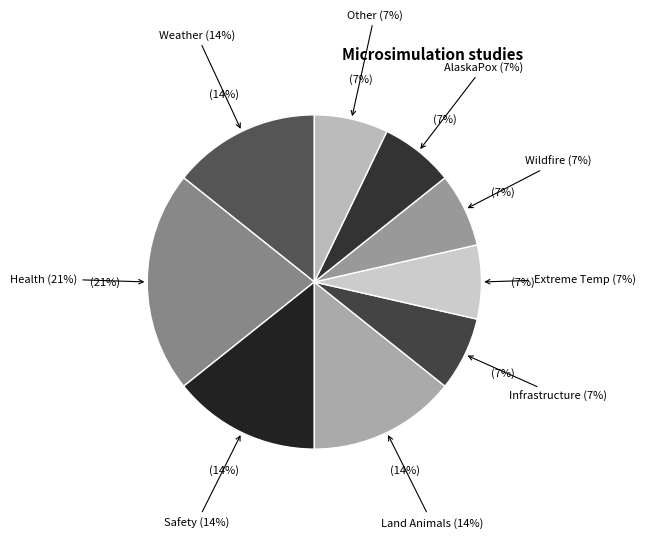

How many segments does this pie chart have?

9